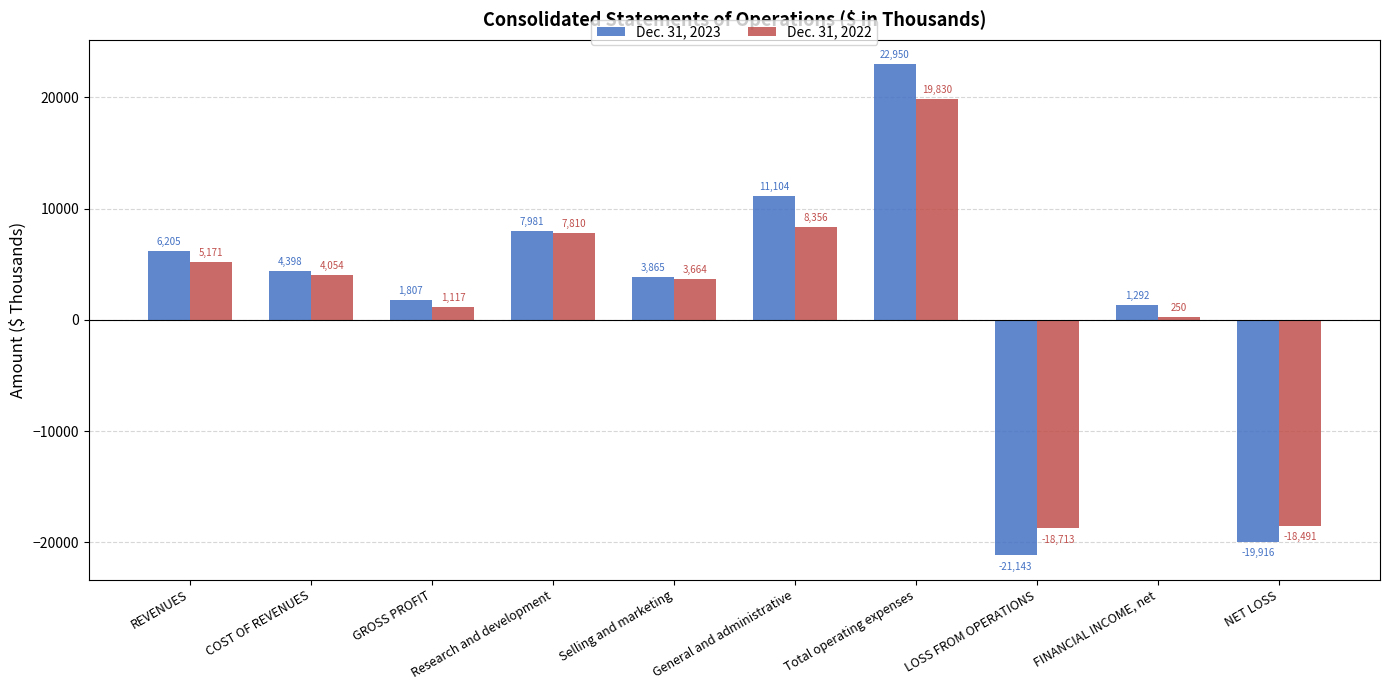

Reading left to right, extract all data points from this chart.

Dec. 31, 2023: 6205	4398	1807	7981	3865	11104	22950	-21143	1292	-19916
Dec. 31, 2022: 5171	4054	1117	7810	3664	8356	19830	-18713	250	-18491